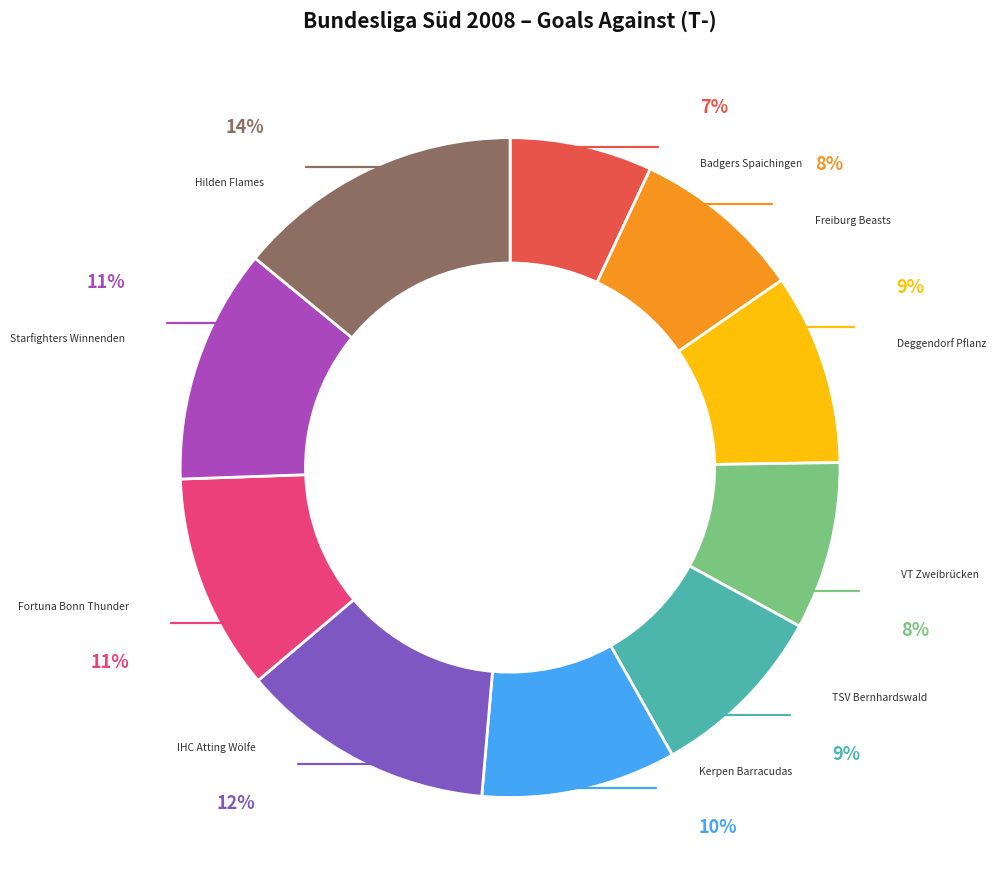

What is the ratio of the value at IHC Atting Wölfe I to the value at TSV Bernhardswald I?

1.4